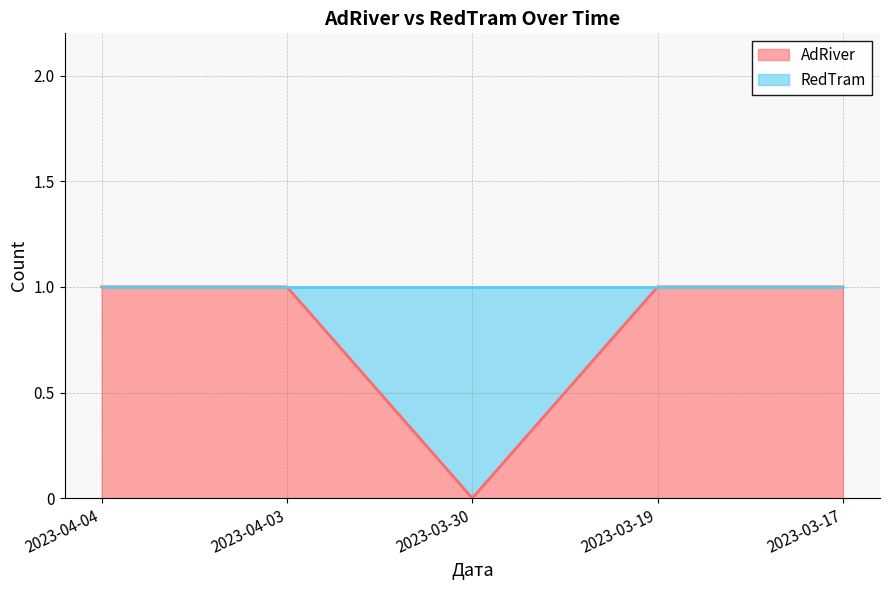

The value at 2023-03-19 is 1. True or false?

True